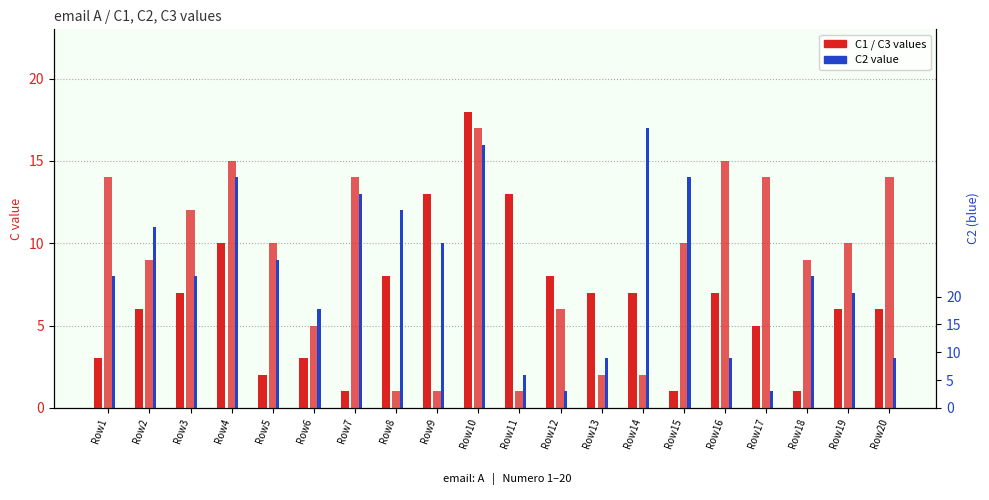

Rank the series by their maximum value, from lowest to highest.

C3, C2, C1